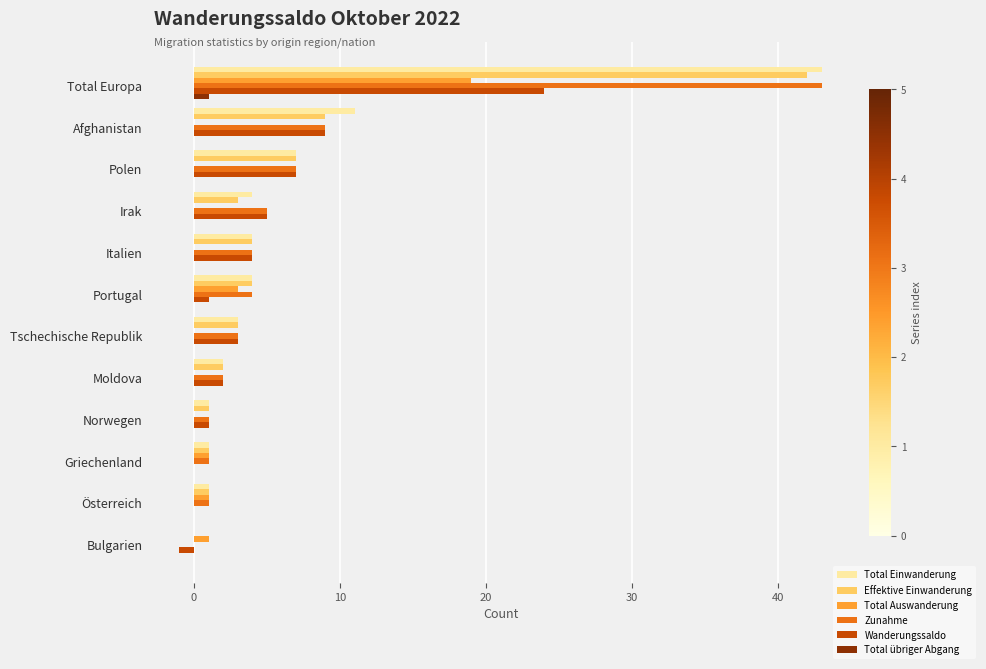

At which category is the sum across all series the highest?

Total Europa